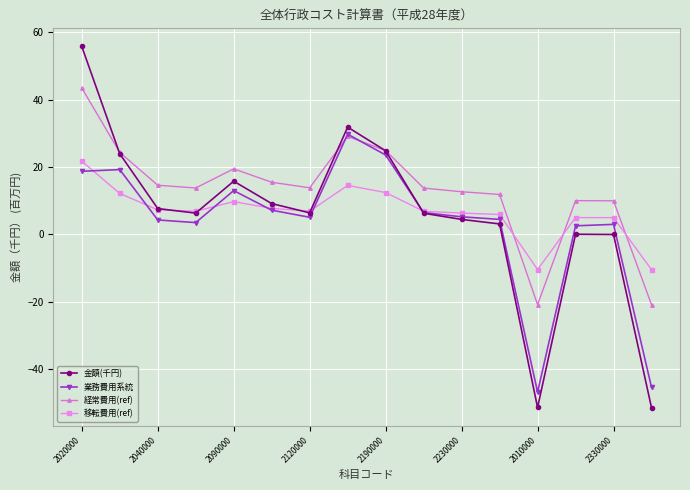

What is the maximum value for 金額(千円)?

55.8